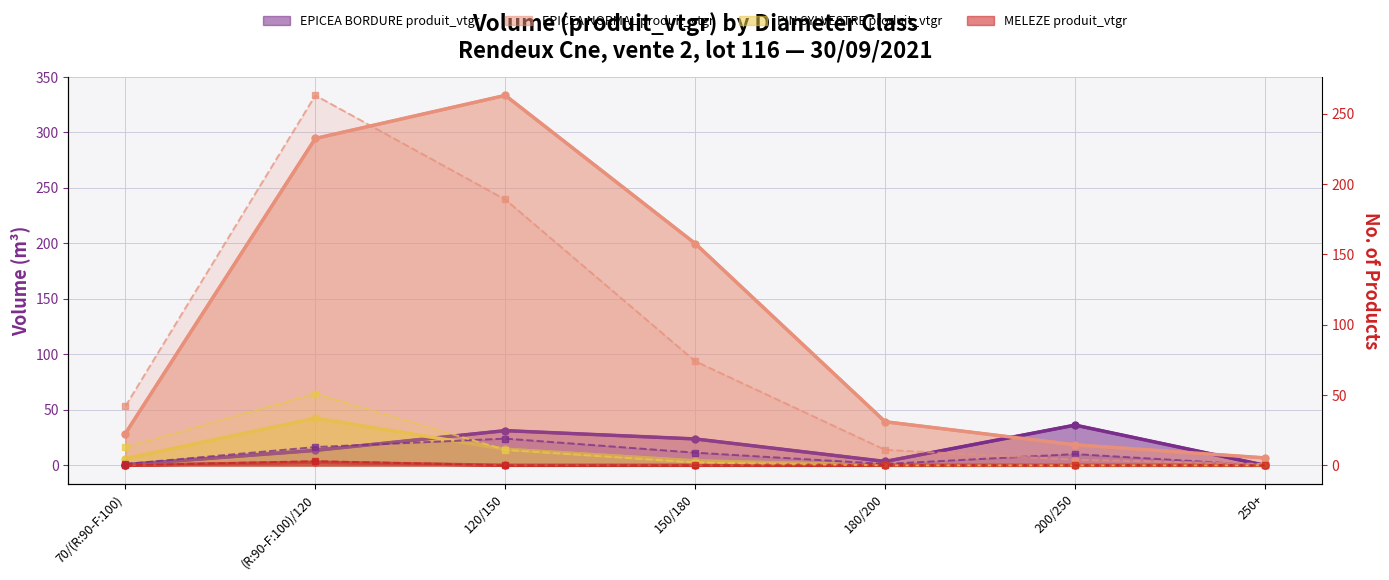

Which category has the highest value across all series?

(R:90-F:100)/120